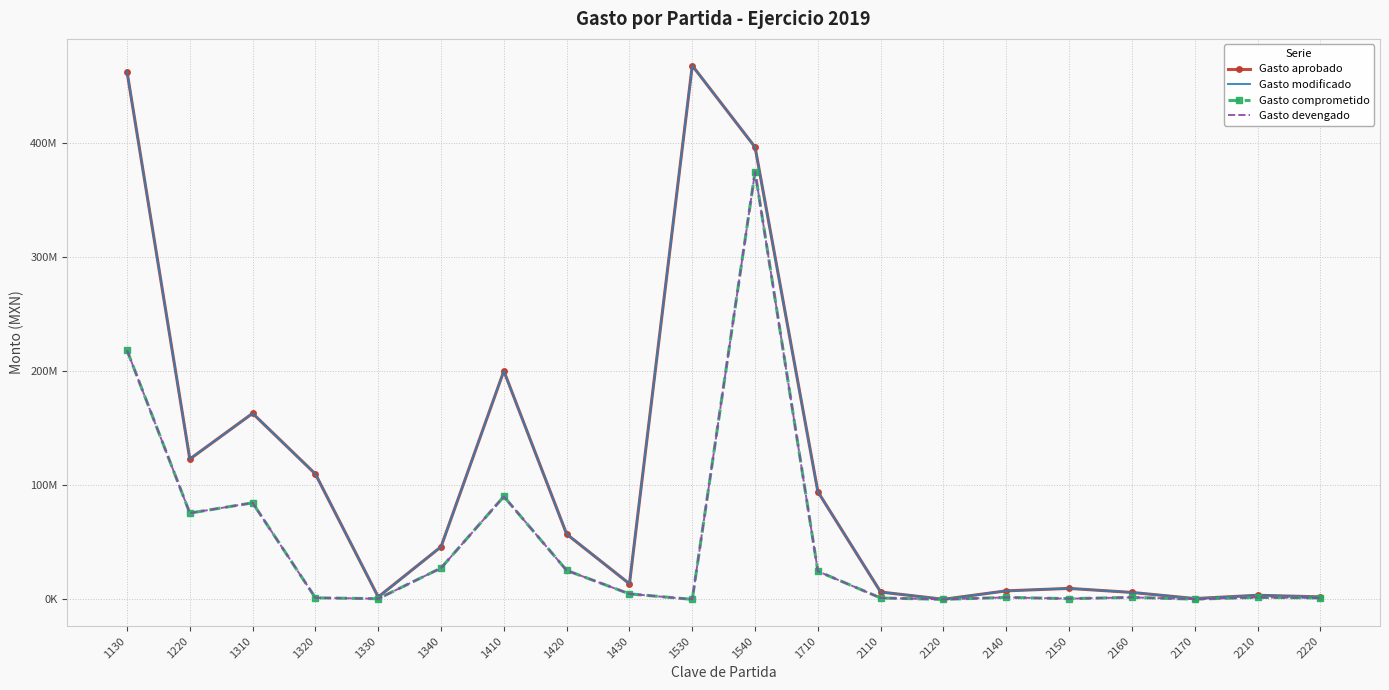

Which has a higher value, 2160 or 1530?

1530